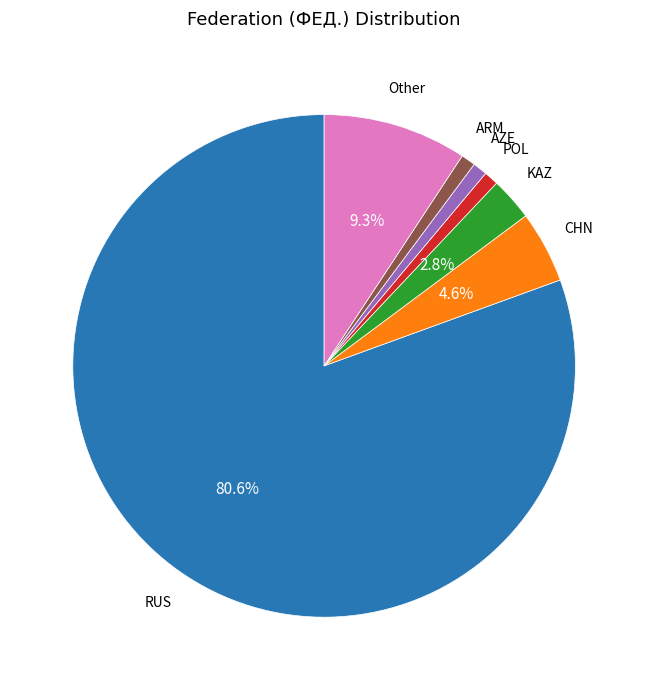

The AZE slice represents 1% of the pie. True or false?

True